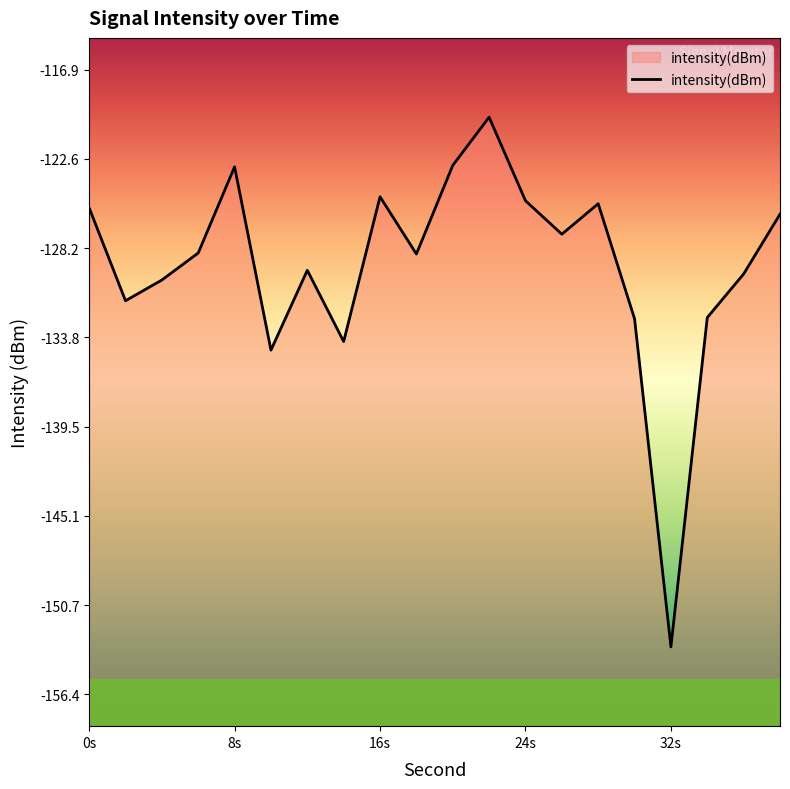

Where does the data first go above -128?

0s